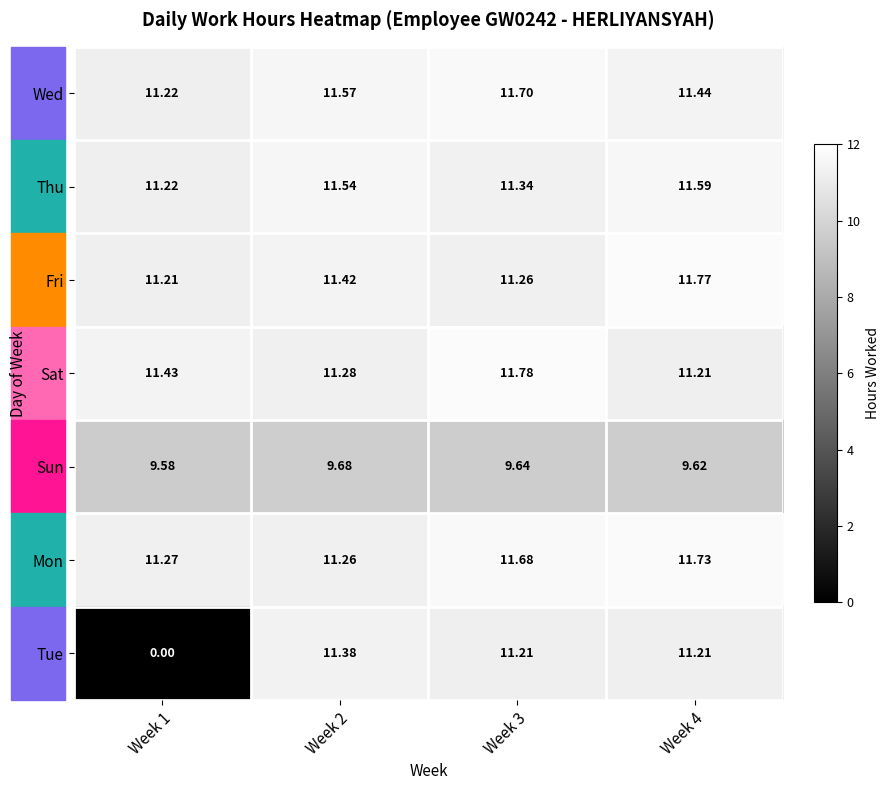

At Week 3, list the series in order from largest to smallest.

Sat, Wed, Mon, Thu, Fri, Tue, Sun